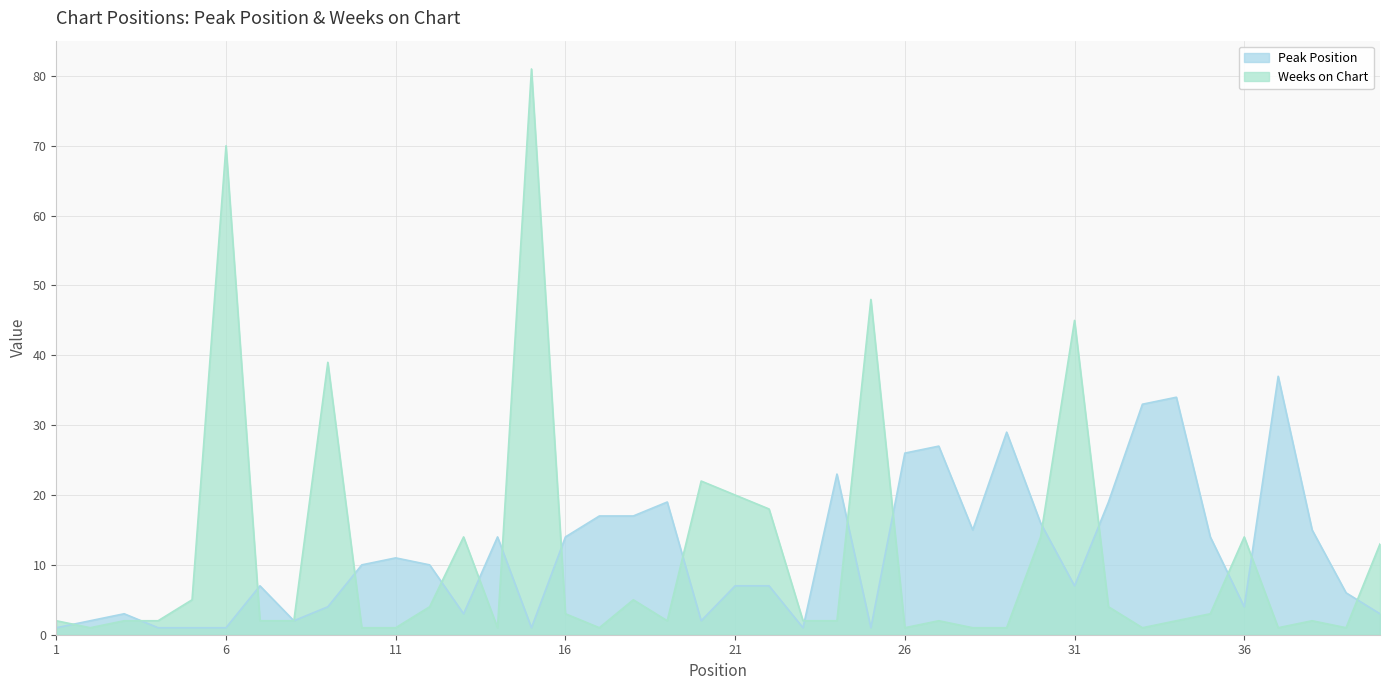

Which series changed the most between 3 and 6?

Weeks on Chart